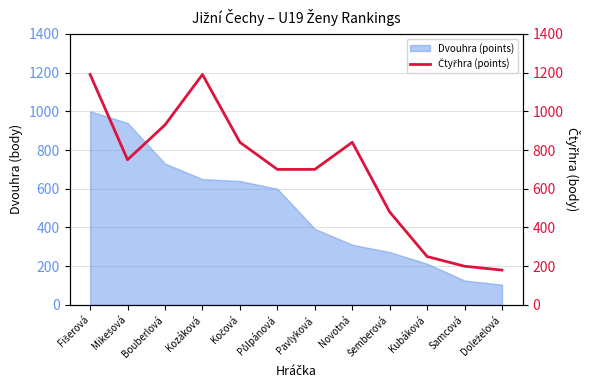

What is the lowest value of the Dvouhra (points) series?

105